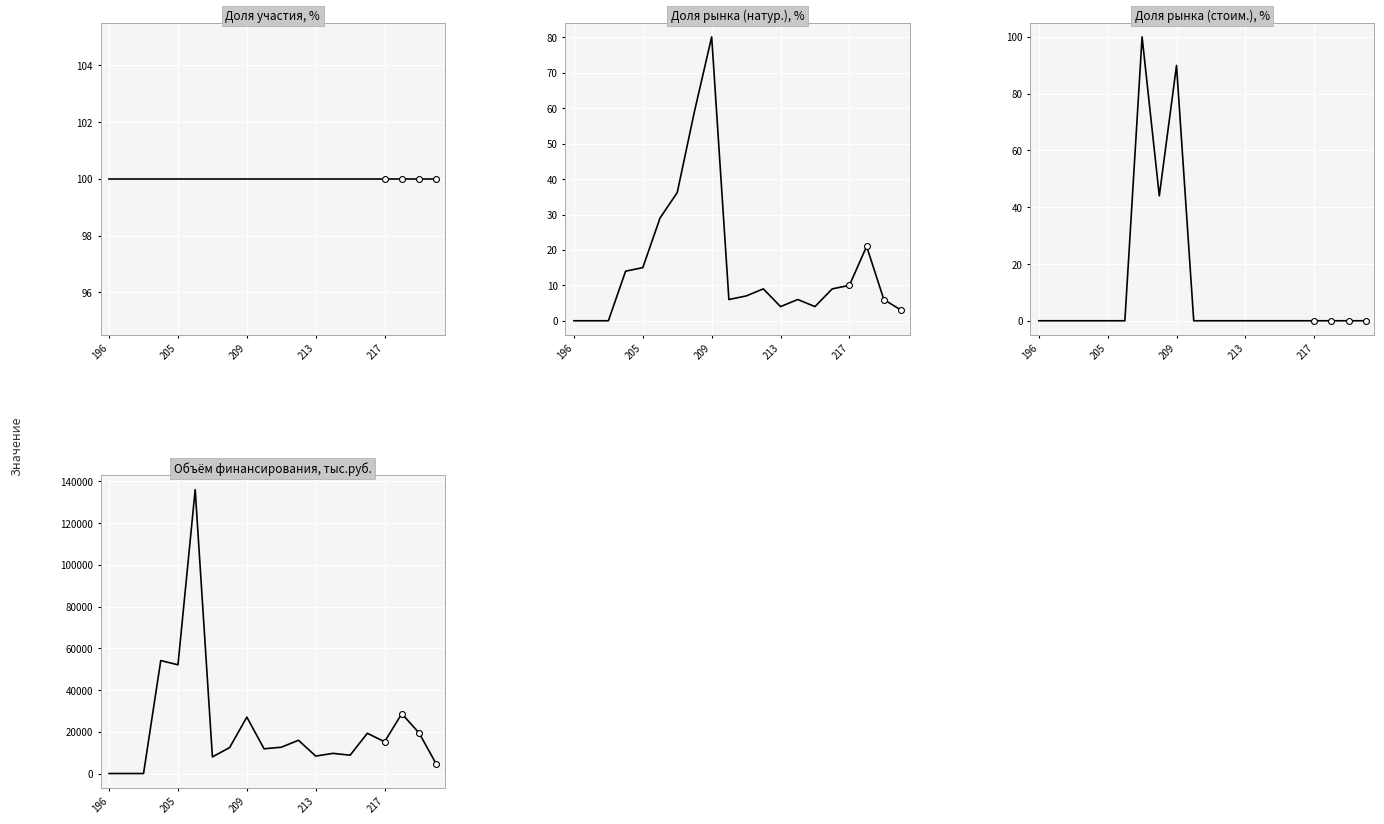

Is the value of Объём финансирования, тыс.руб. at 9 greater than the value of Доля участия, % at 209?

Yes